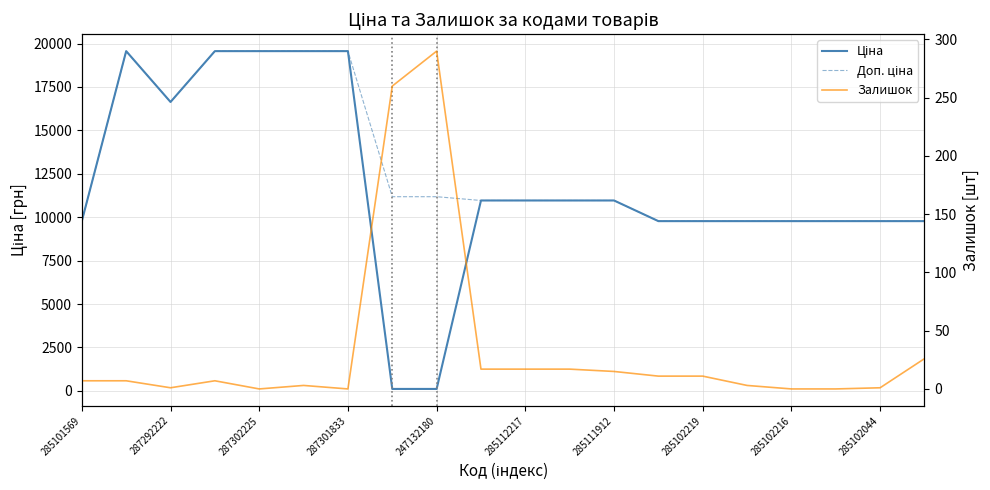

What is the label of the 18th point from the left?

17